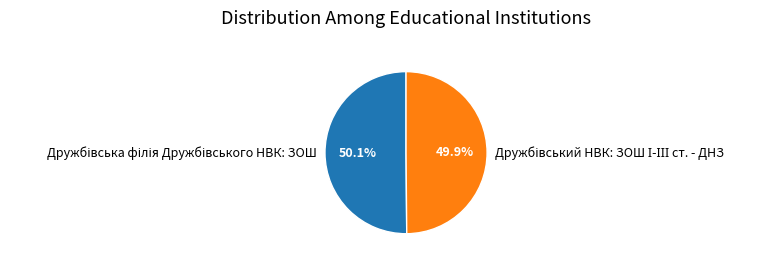

Is there any slice that represents more than half of the pie?

Yes